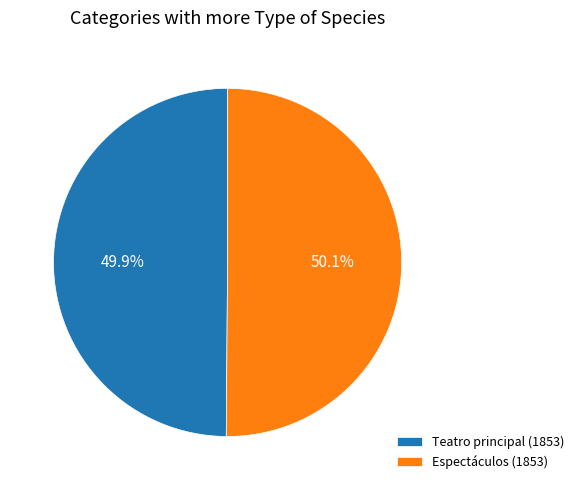

How many slices are in this pie chart?

2